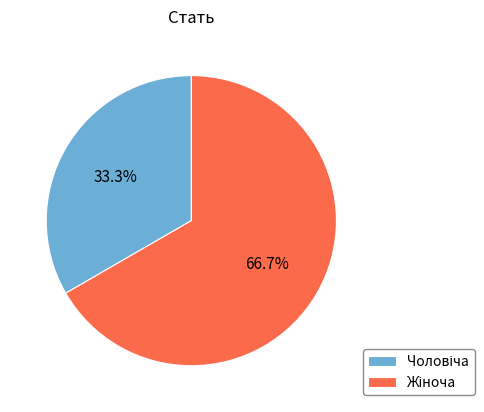

Is there a majority slice in this chart?

Yes